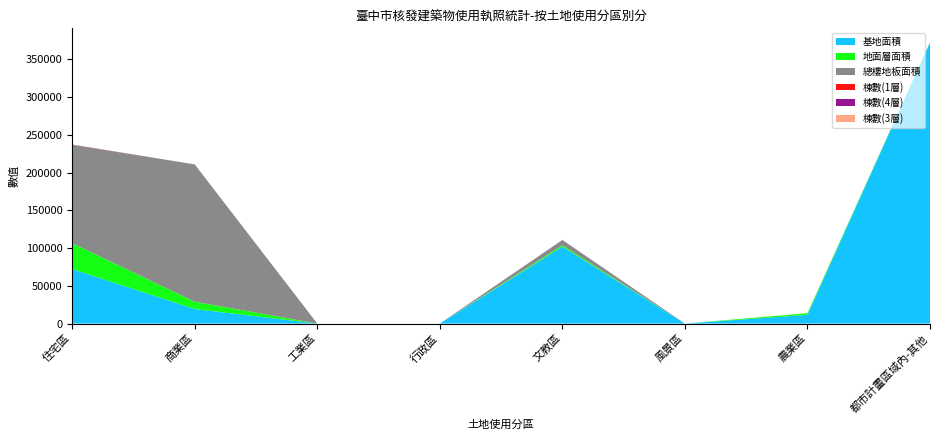

Reading left to right, extract all data points from this chart.

基地面積: 72186	19278	0	0	101845	0	11553	372498
地面層面積: 34306	9693	0	0	1881	0	2170	0
總樓地板面積: 130175	181884	0	0	7076	0	0	0
棟數(1層): 96	0	0	0	0	0	0	0
棟數(4層): 320	0	0	0	0	0	0	0
棟數(3層): 71	0	0	0	0	0	30	0